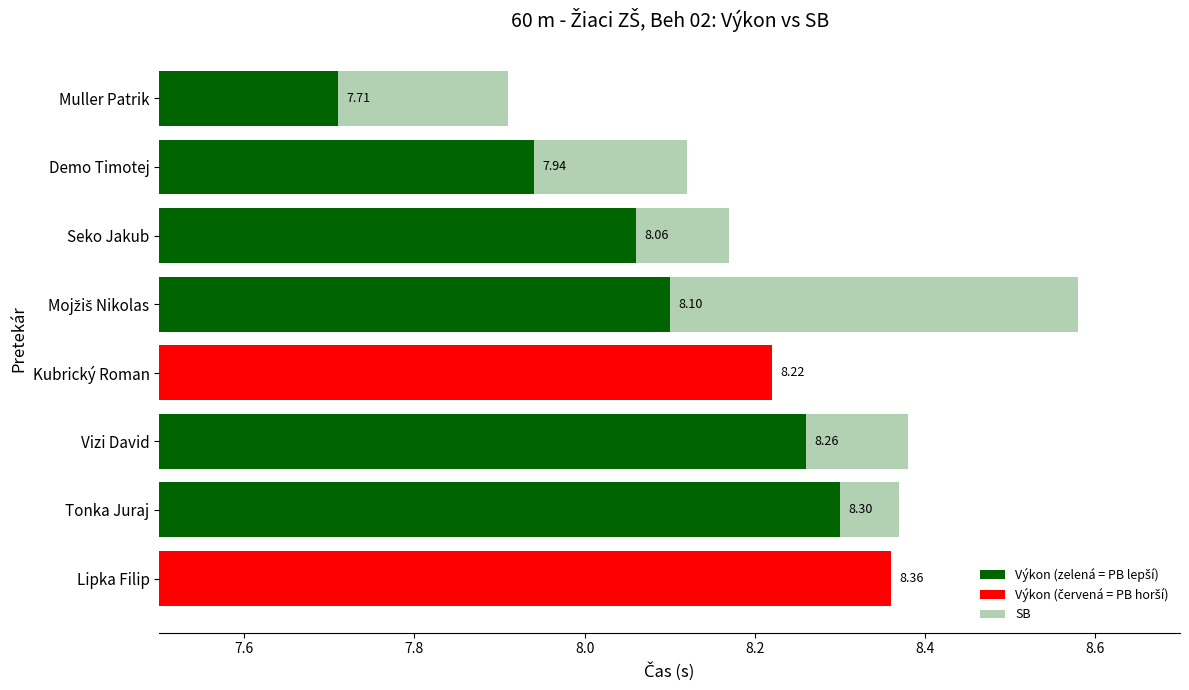

Which series changed the most between Seko Jakub and Vizi David?

SB